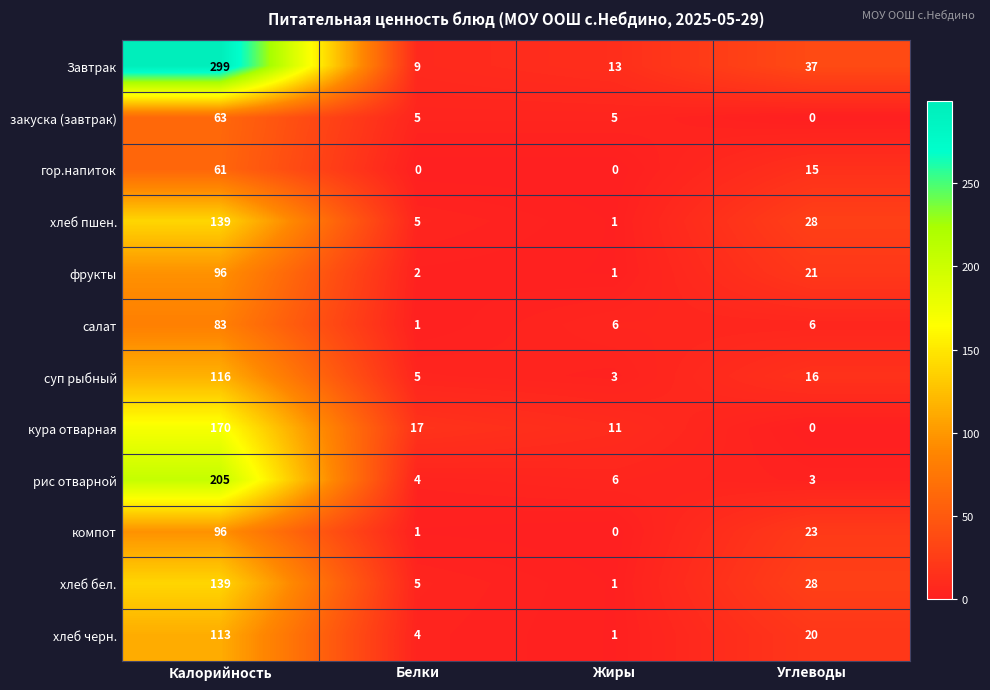

What is the average value of the кура отварная series?

50